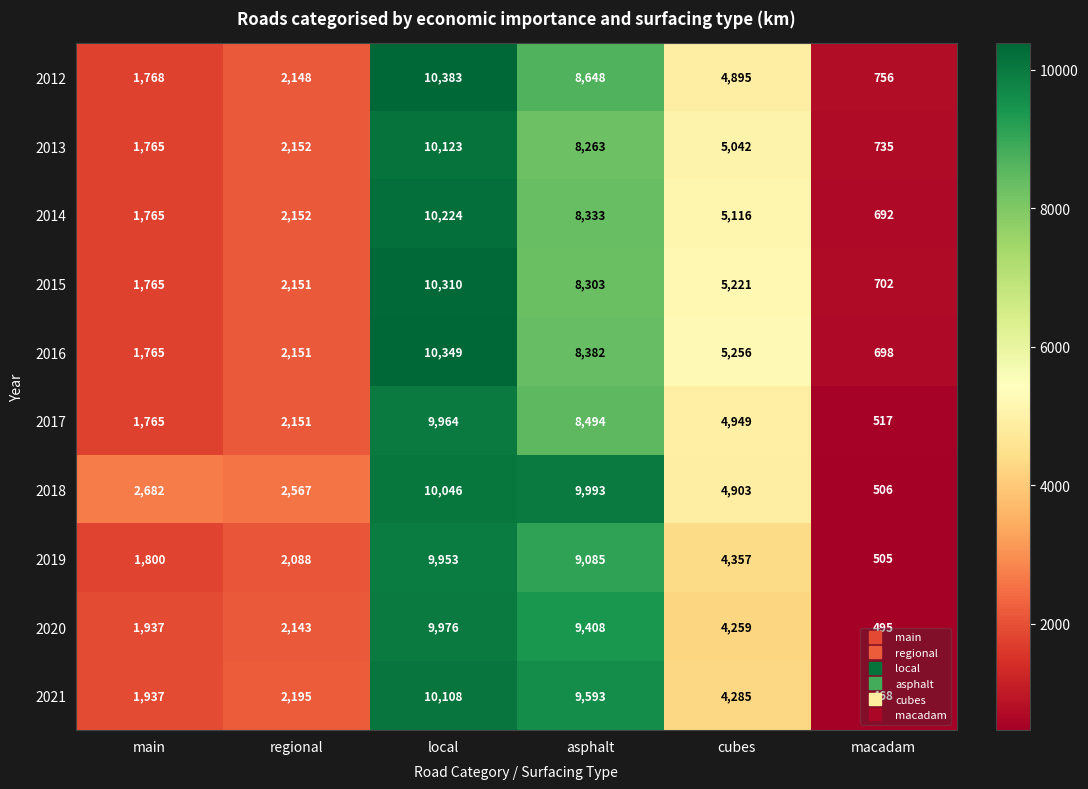

Which series has the largest total across all categories?

2018